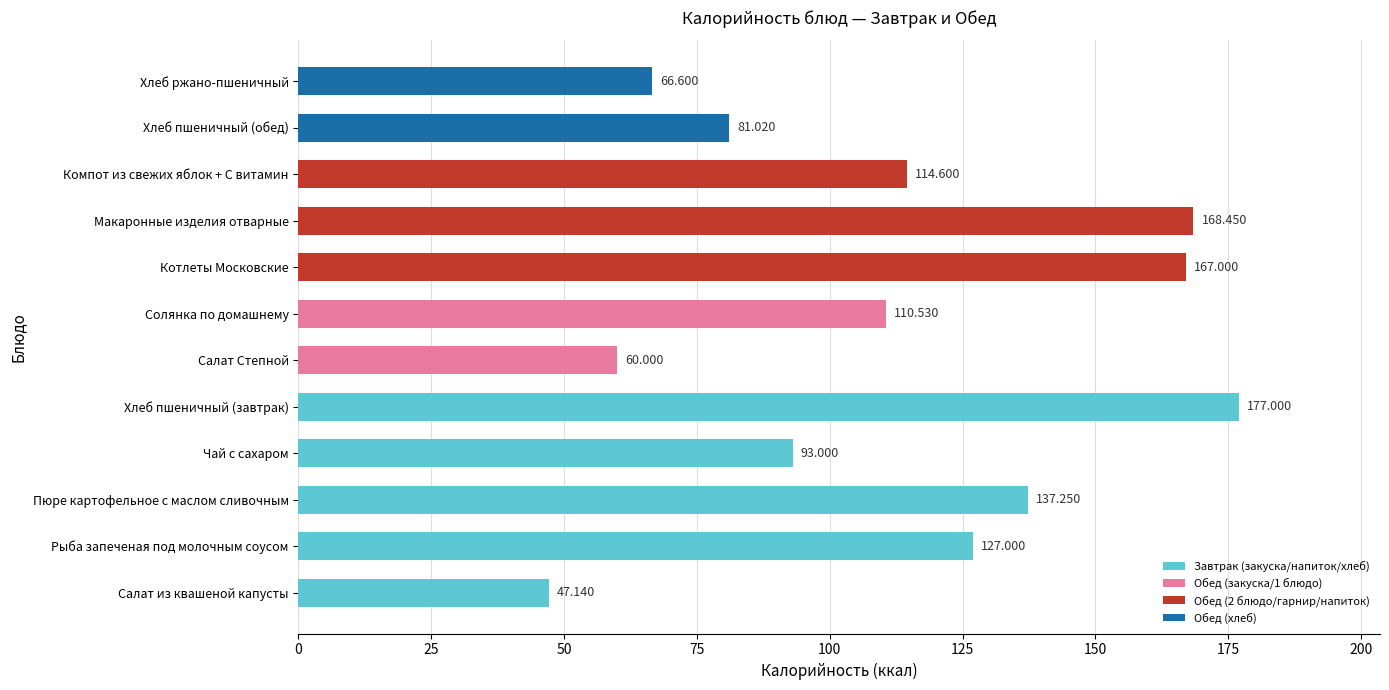

Where is the data nearest to the value 112?

Солянка по домашнему